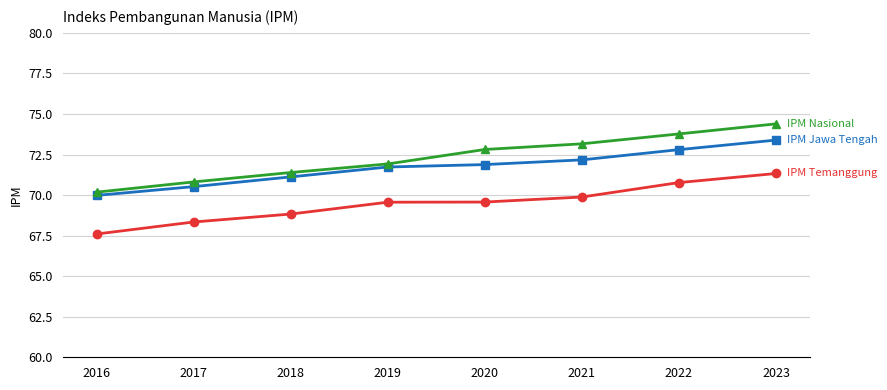

What is the difference between the highest and lowest values at 2021?

3.3